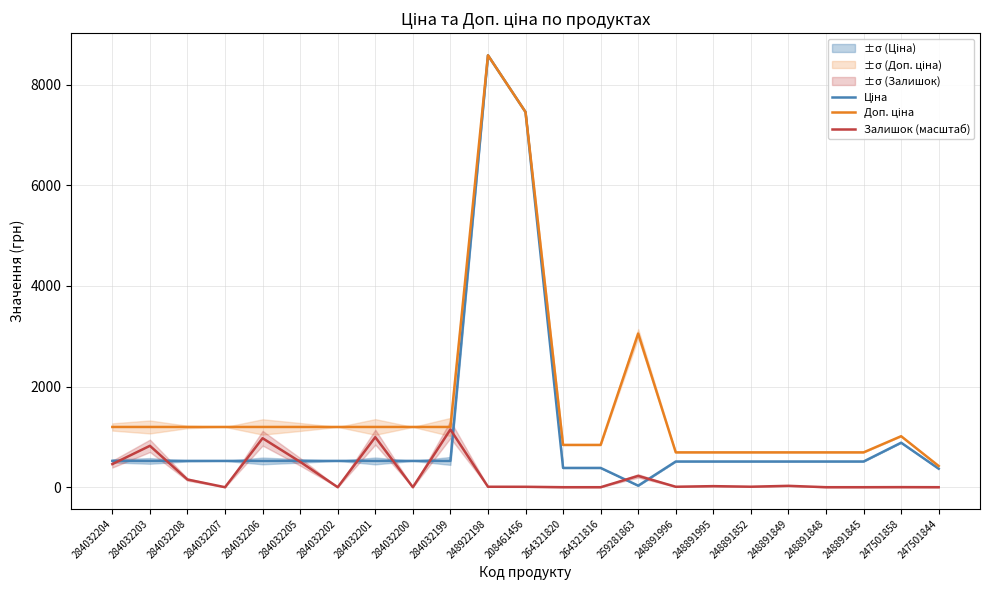

Where does the Ціна series first go above 522?

284032204